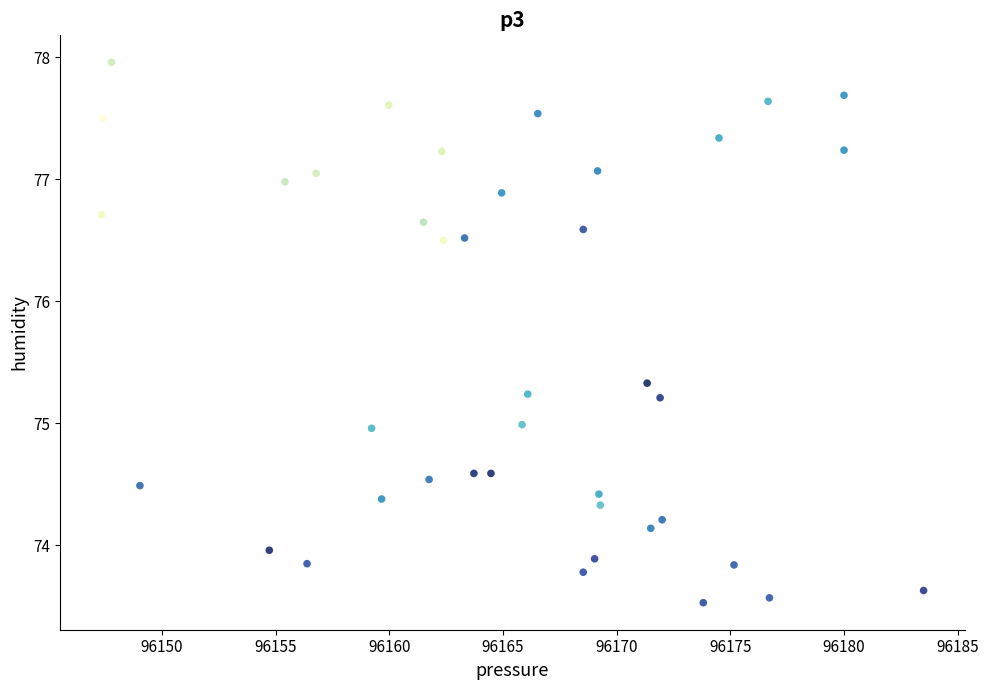

What is the range of Y values (max minus min)?

4.4